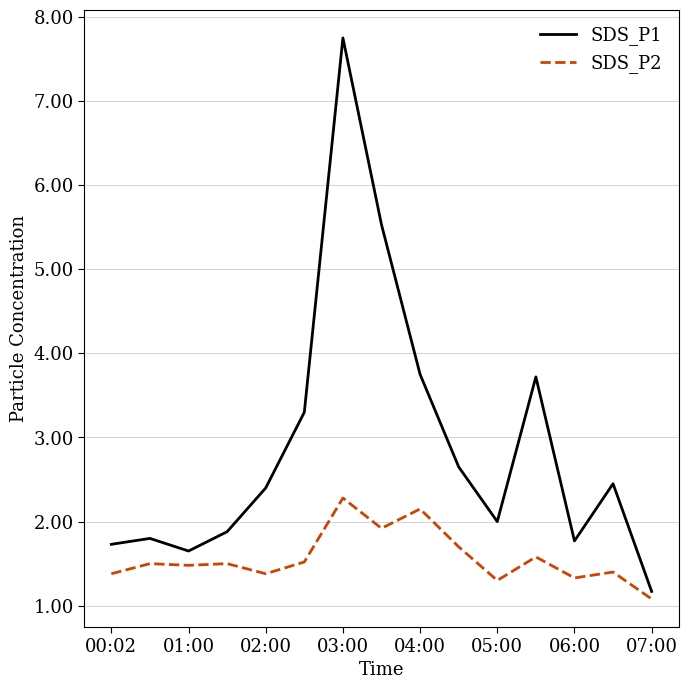

What are all the series names shown in the legend?

SDS_P1, SDS_P2